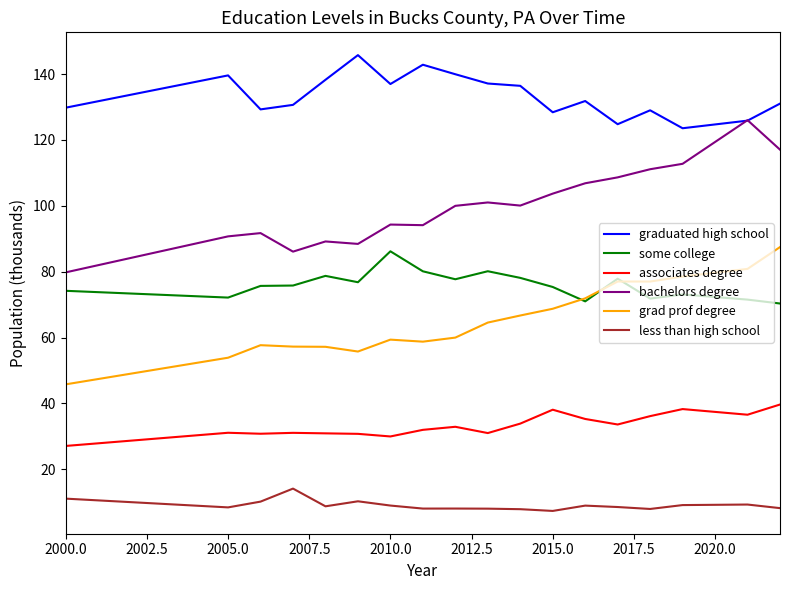

True or false: associates degree and grad prof degree cross at least once.

False